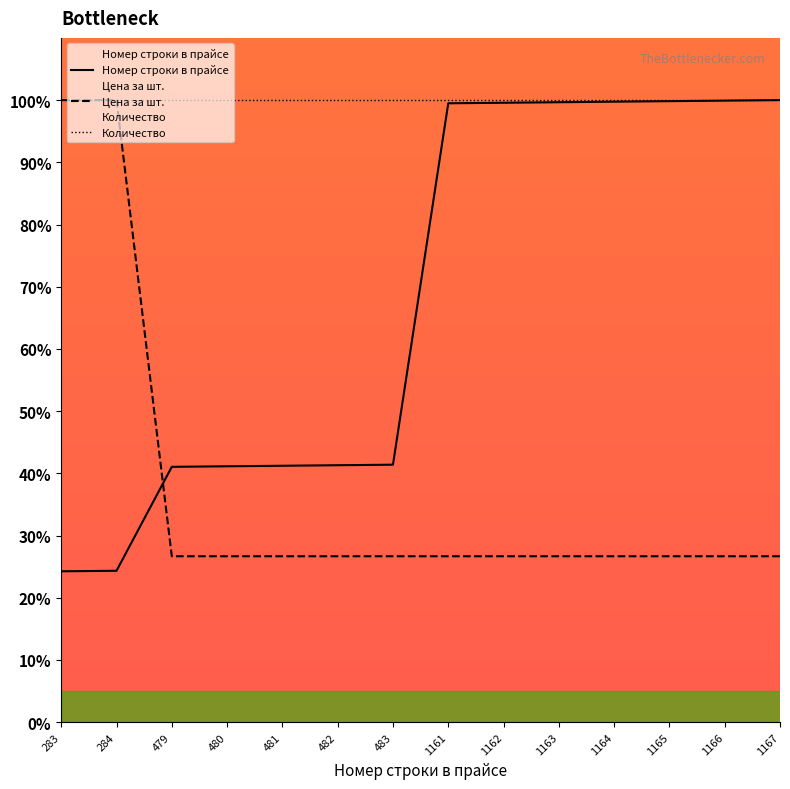

Which series has the largest total across all categories?

Количество